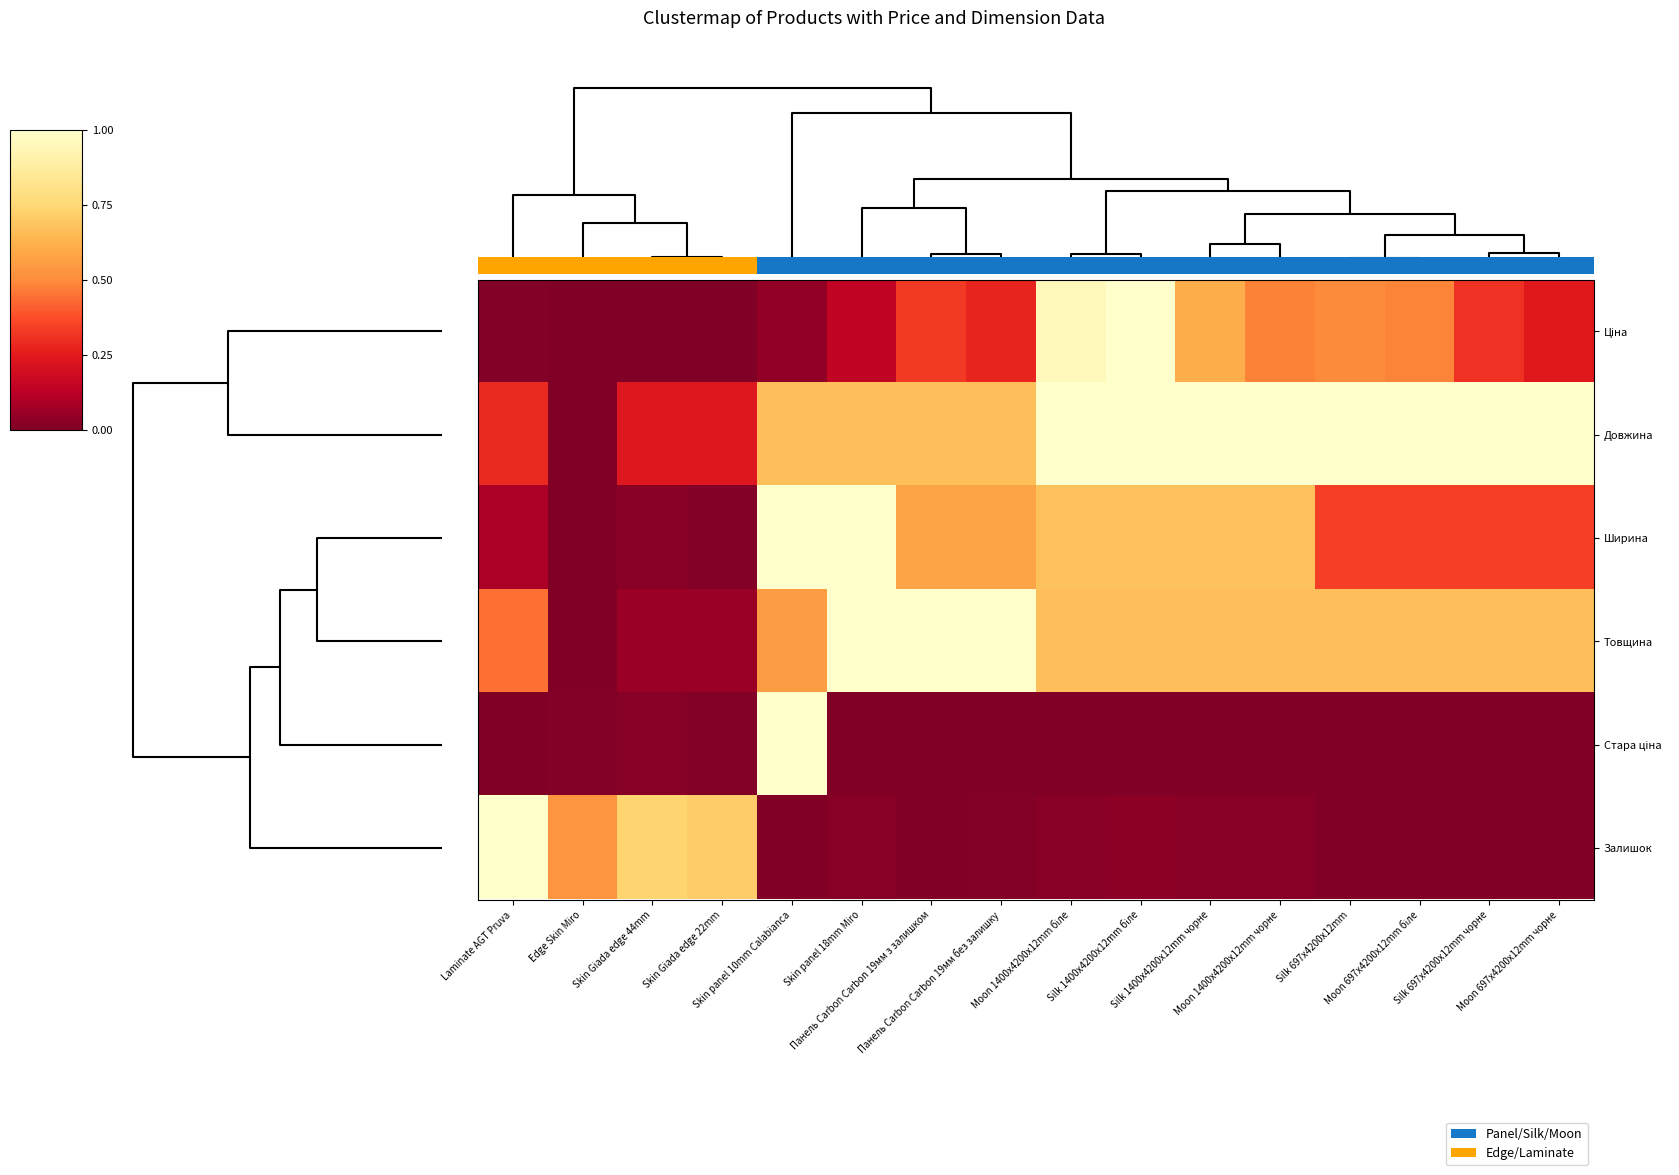

How many categories are shown in the chart?

16